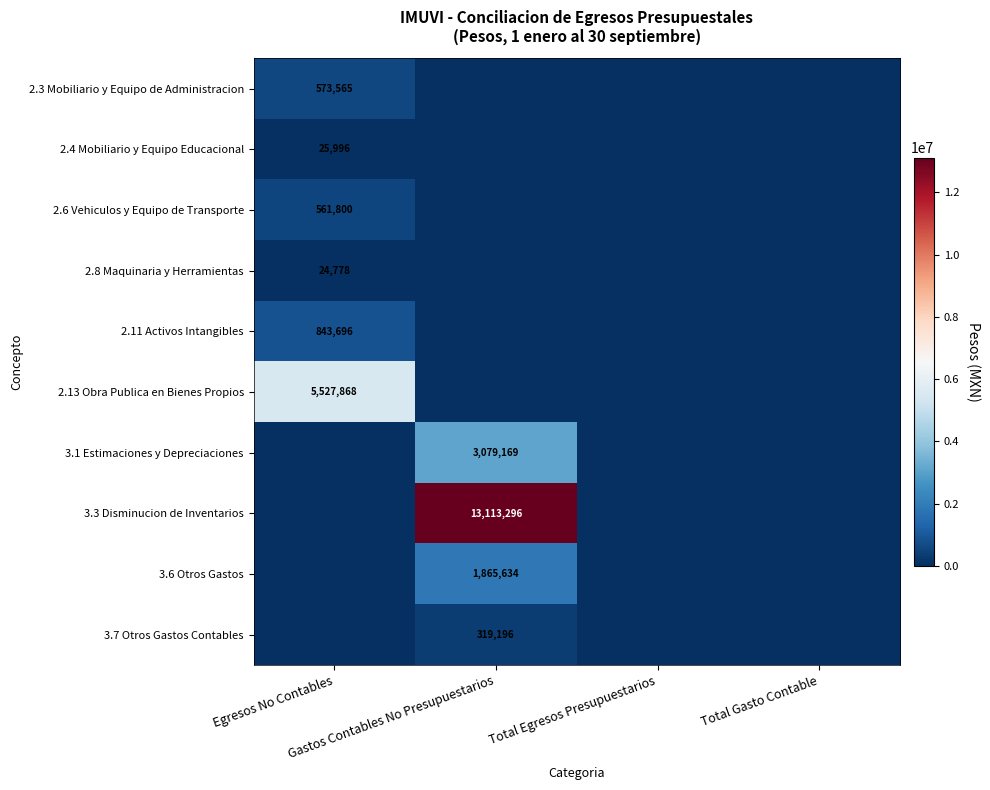

What is the sum of all 2.6 Vehiculos y Equipo de Transporte values?

561800.0